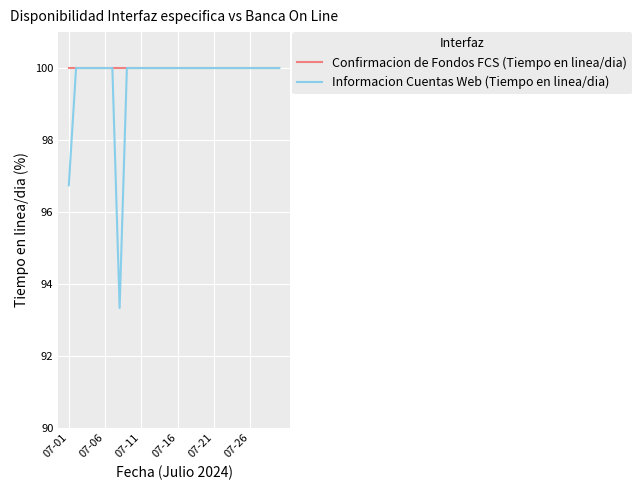

What is the minimum value for Informacion Cuentas Web (Tiempo en linea/dia)?

93.3